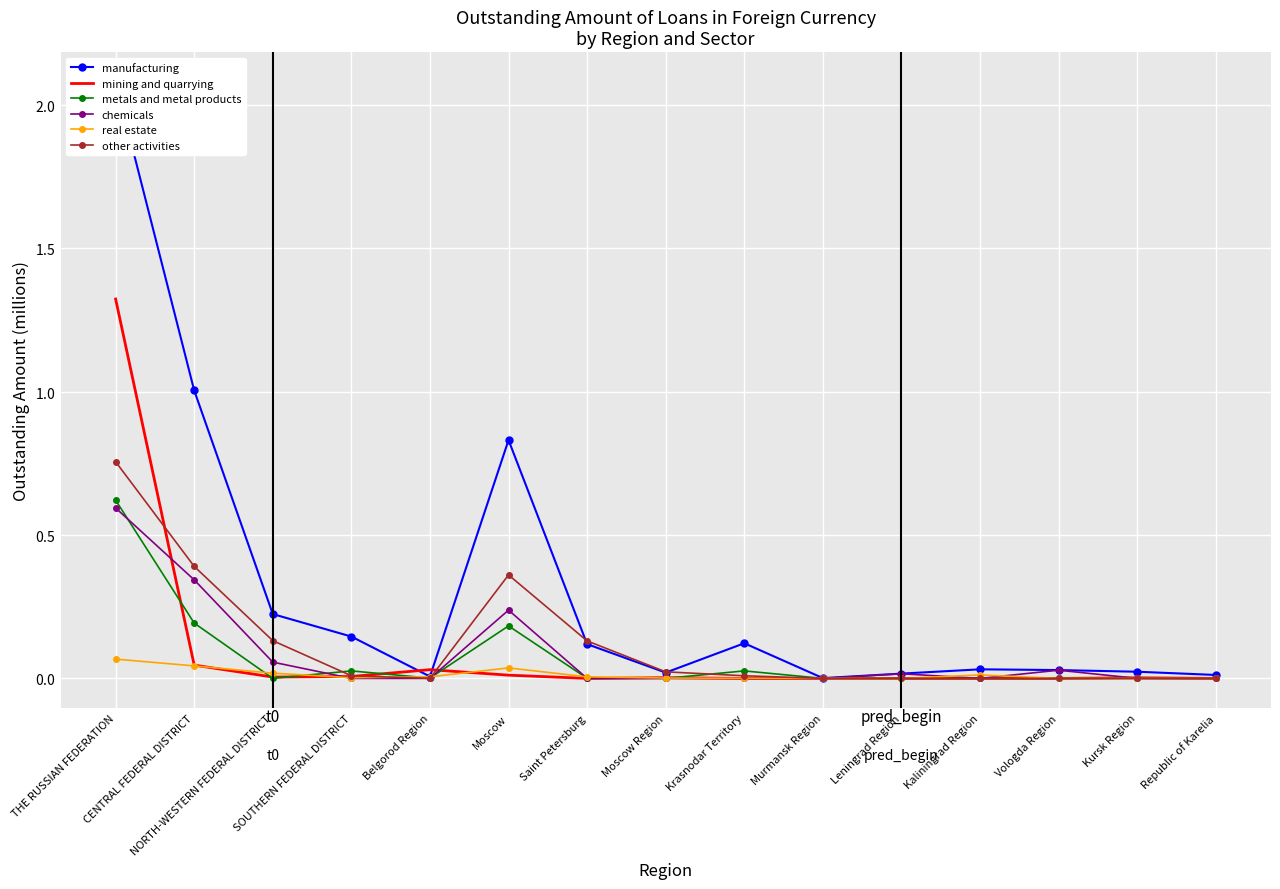

True or false: manufacturing and chemicals cross at least once.

False